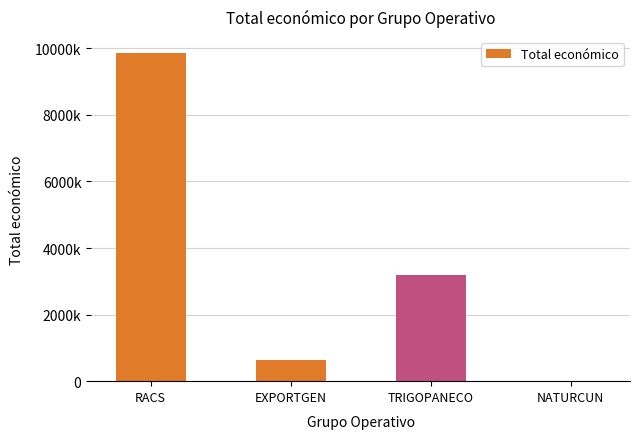

List the labels in order of value, largest first.

RACS, TRIGOPANECO, EXPORTGEN, NATURCUN